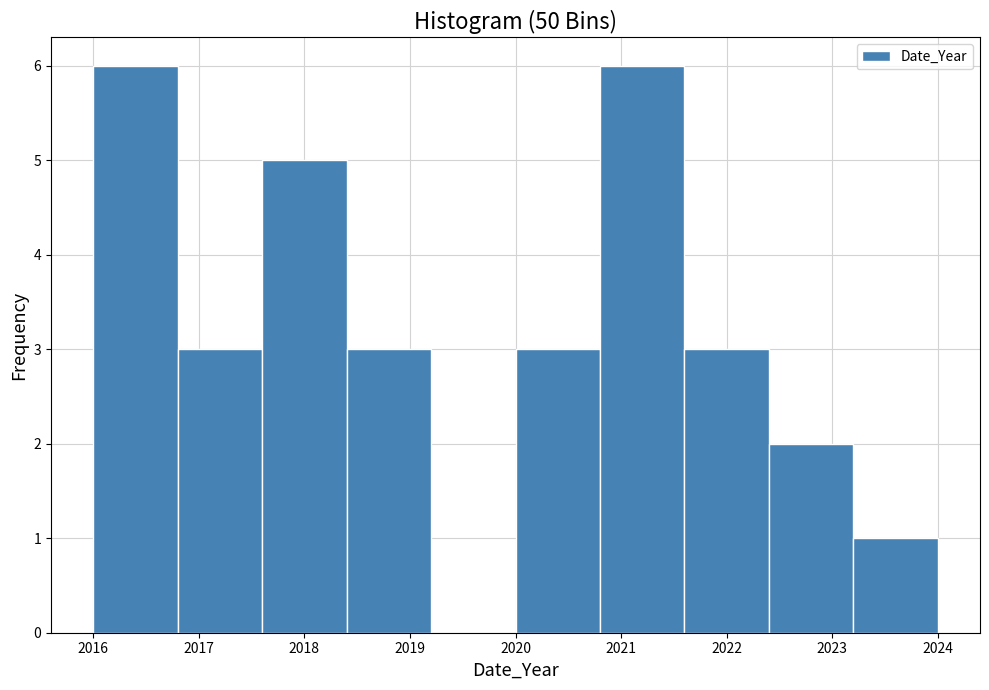

What is the height of the bar covering 2023.2 to 2024.0 on the x-axis? The values are not printed on the chart, so give them approximately, as read against the axis.

1